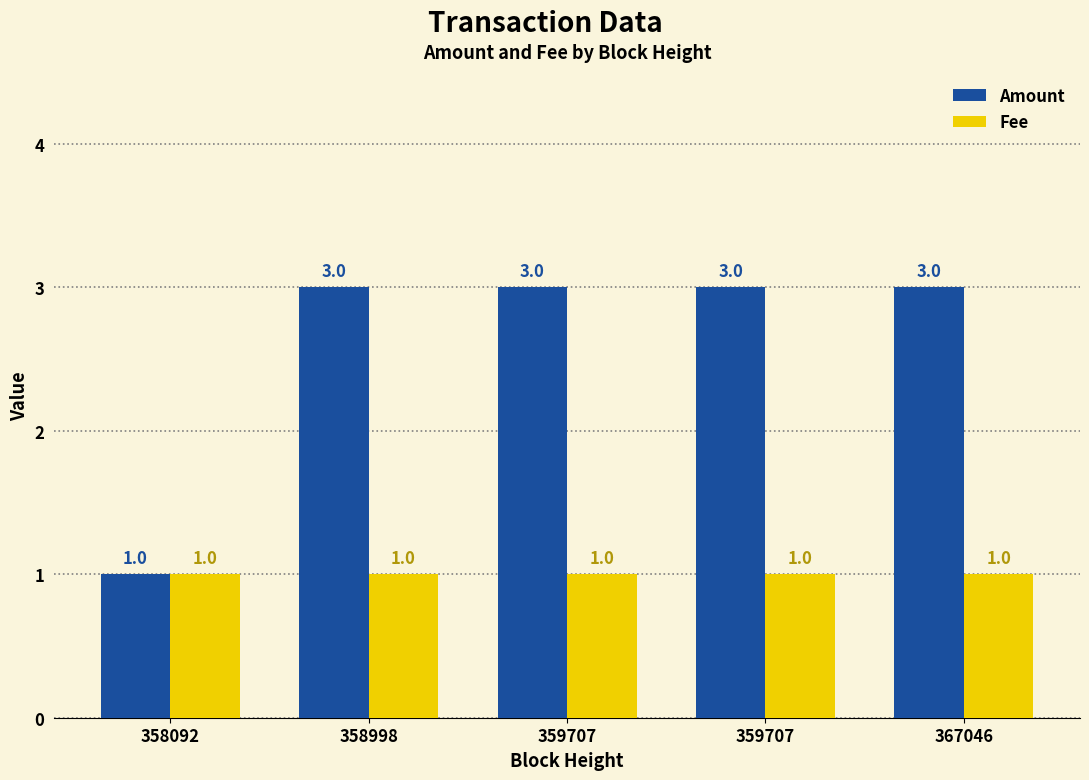

Rank the series by their maximum value, from highest to lowest.

Amount, Fee